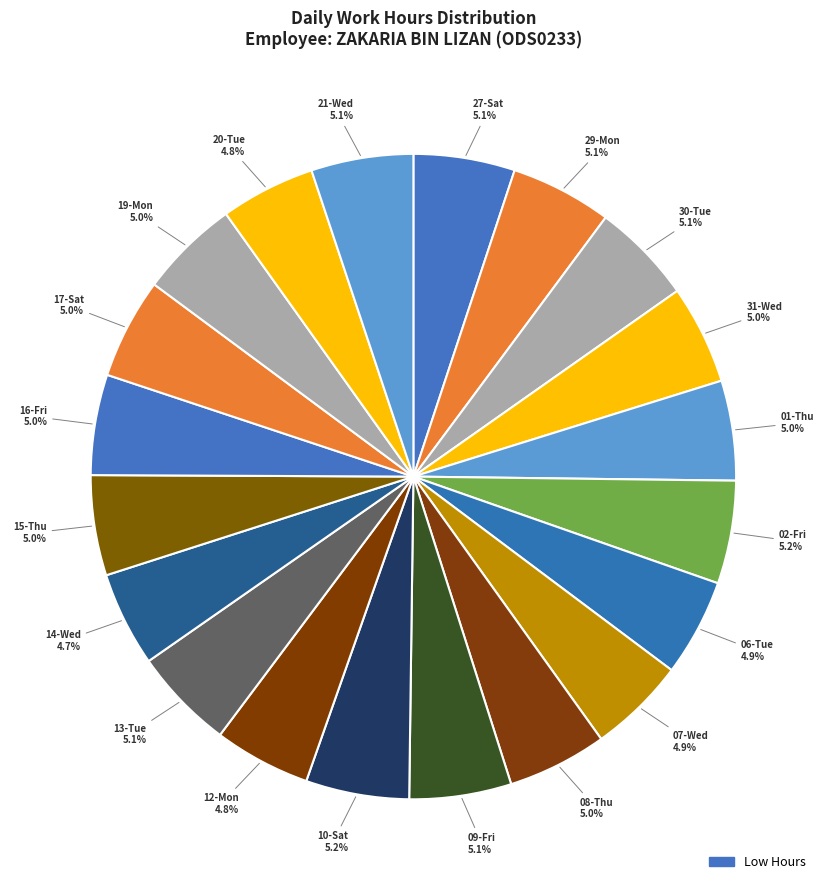

Which category has the biggest portion of the pie?

Sat